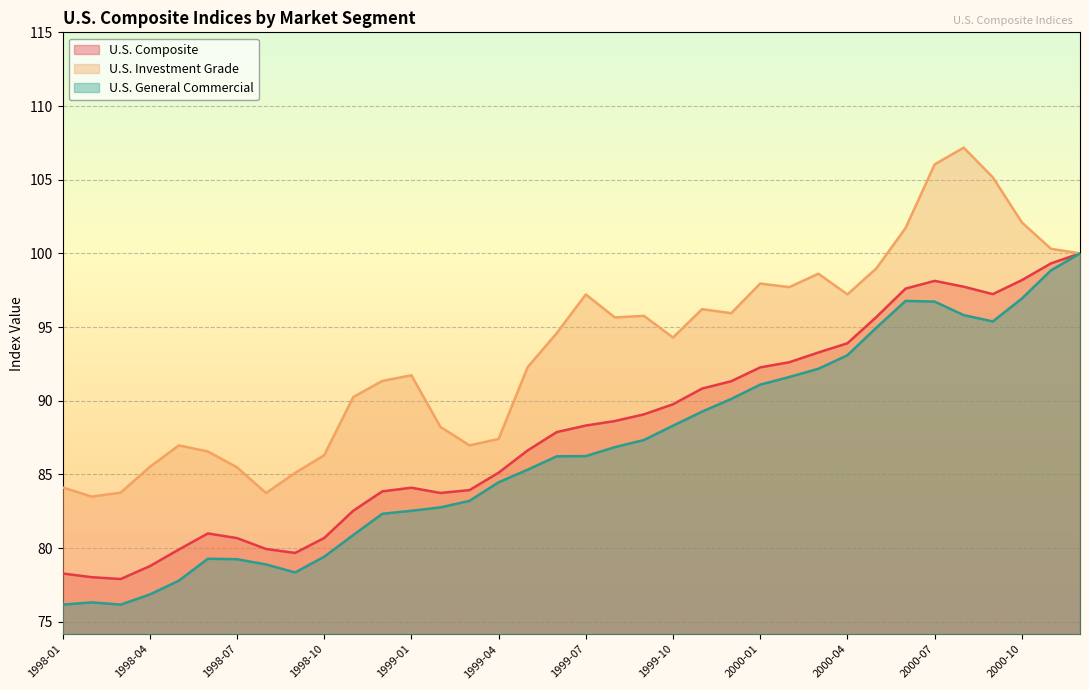

What is the total value across all series at 2000-01?

281.3